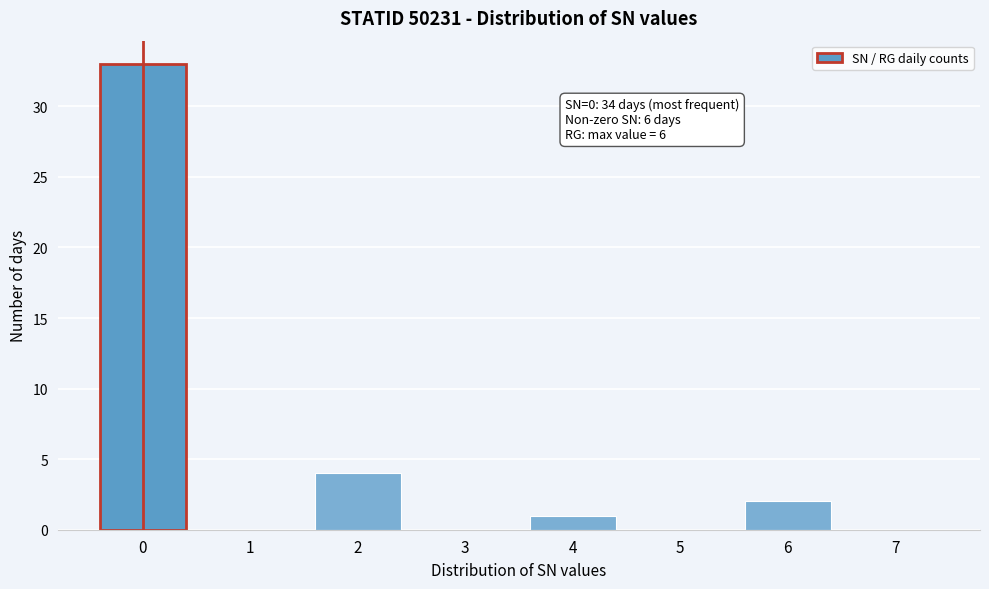

Reading right to left, transcribe all the data shown in this chart.

7=0	6=2	5=0	4=1	3=0	2=4	1=0	0=33